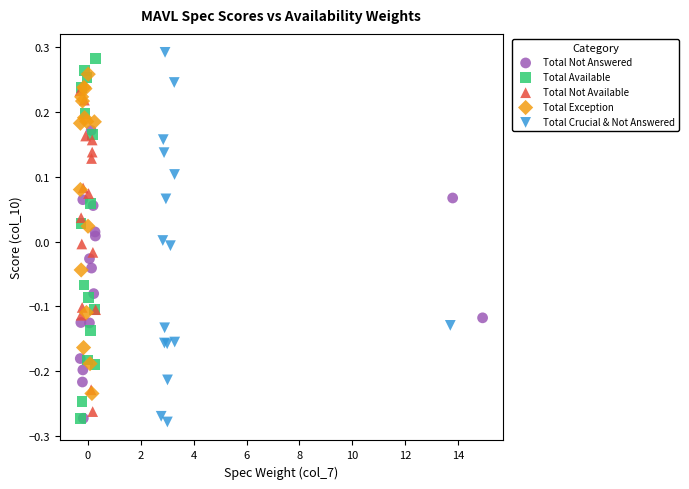

Which series contains the highest Y value?

Total Crucial & Not Answered